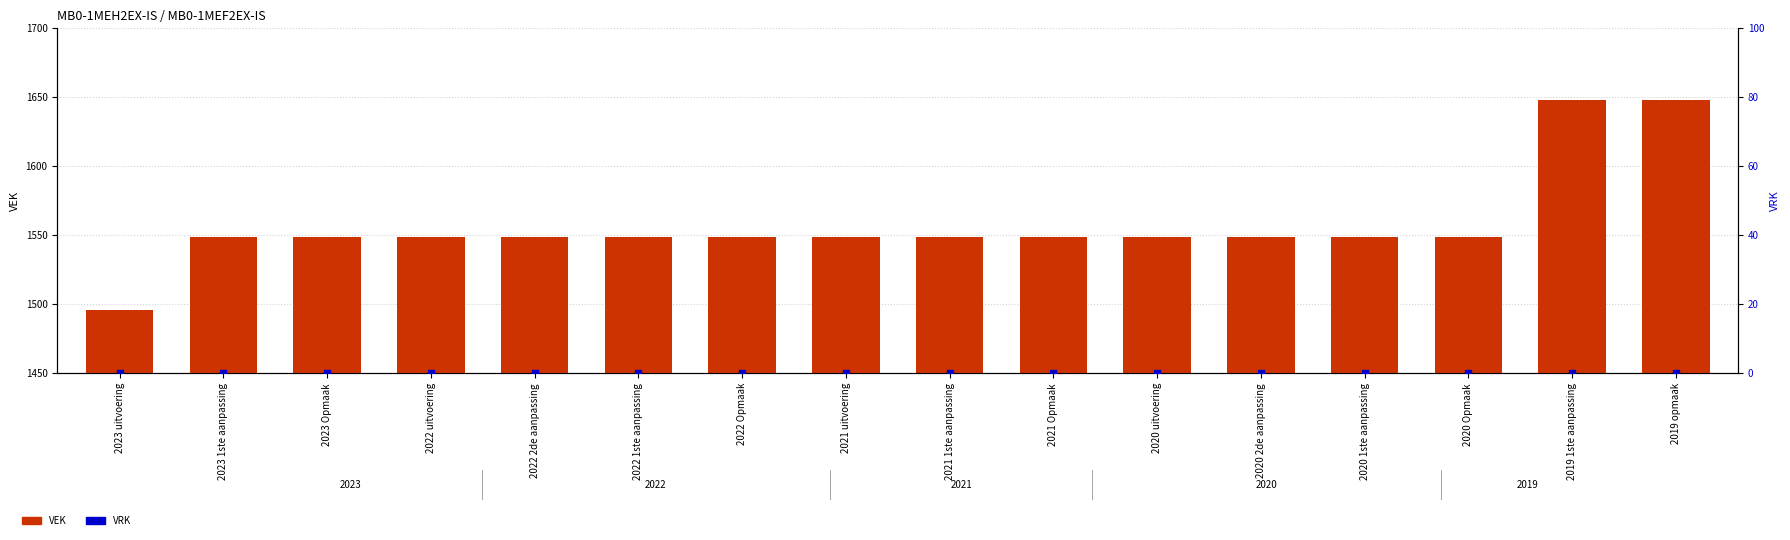

What is the total value across all series at 2022 2de aanpassing?

1549